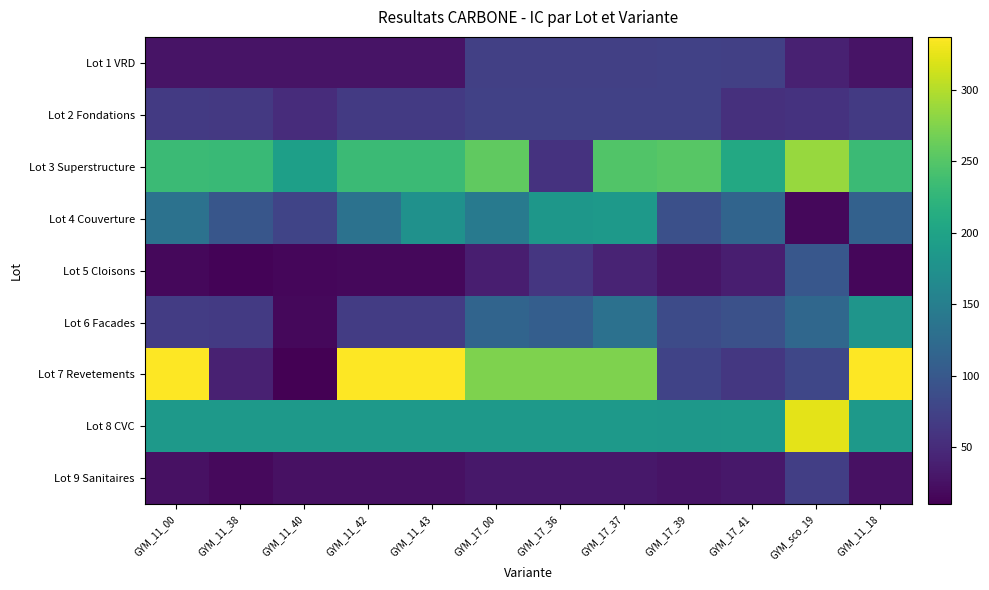

Rank the series at GYM_17_39 from lowest to highest value.

Lot 9 Sanitaires, Lot 5 Cloisons, Lot 1 VRD, Lot 2 Fondations, Lot 7 Revetements, Lot 6 Facades, Lot 4 Couverture, Lot 8 CVC, Lot 3 Superstructure